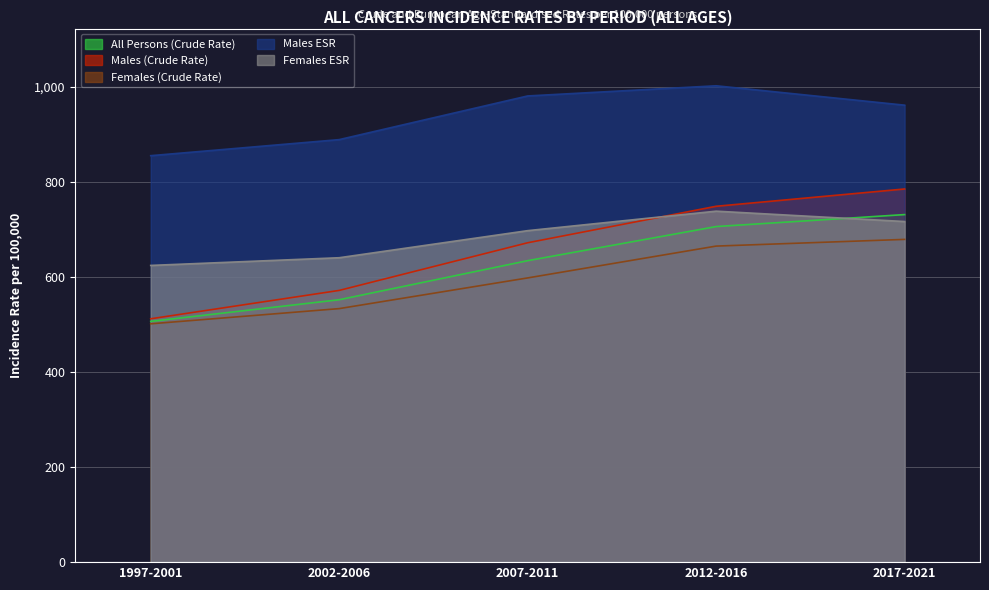

What is the label of the 1st point from the left?

1997-2001